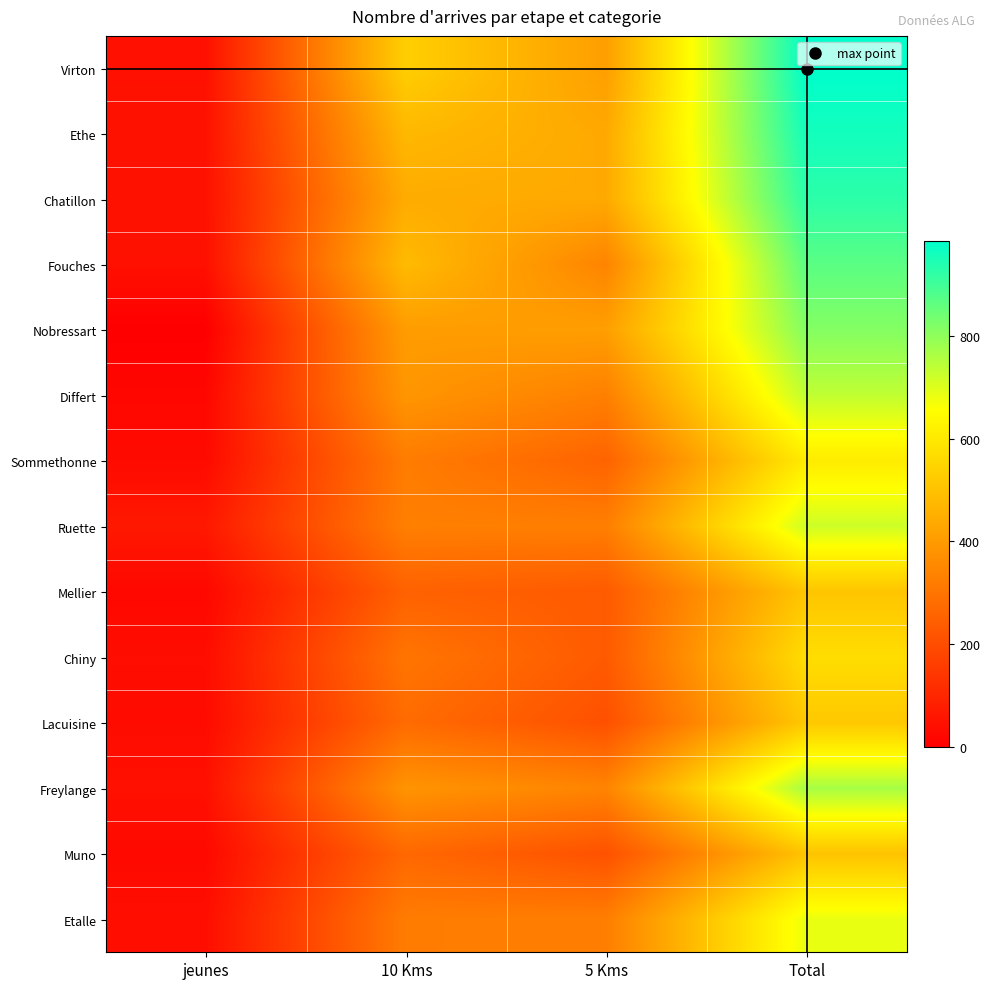

At which category is the sum across all series the highest?

Total